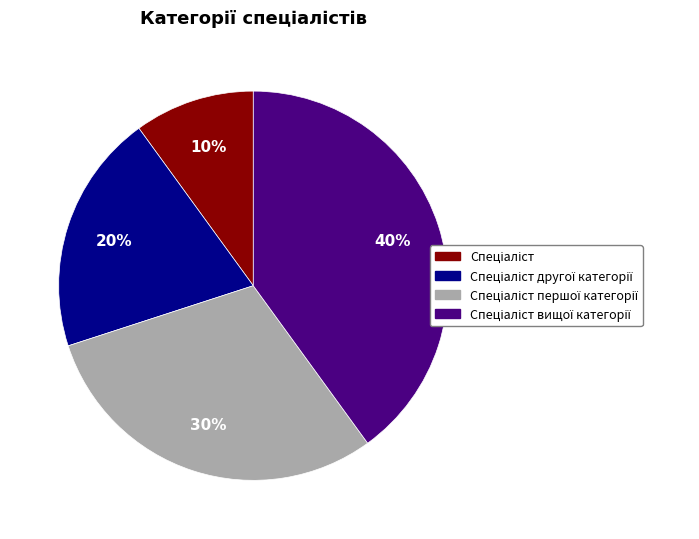

To the nearest percent, what is the average slice percentage?

25%